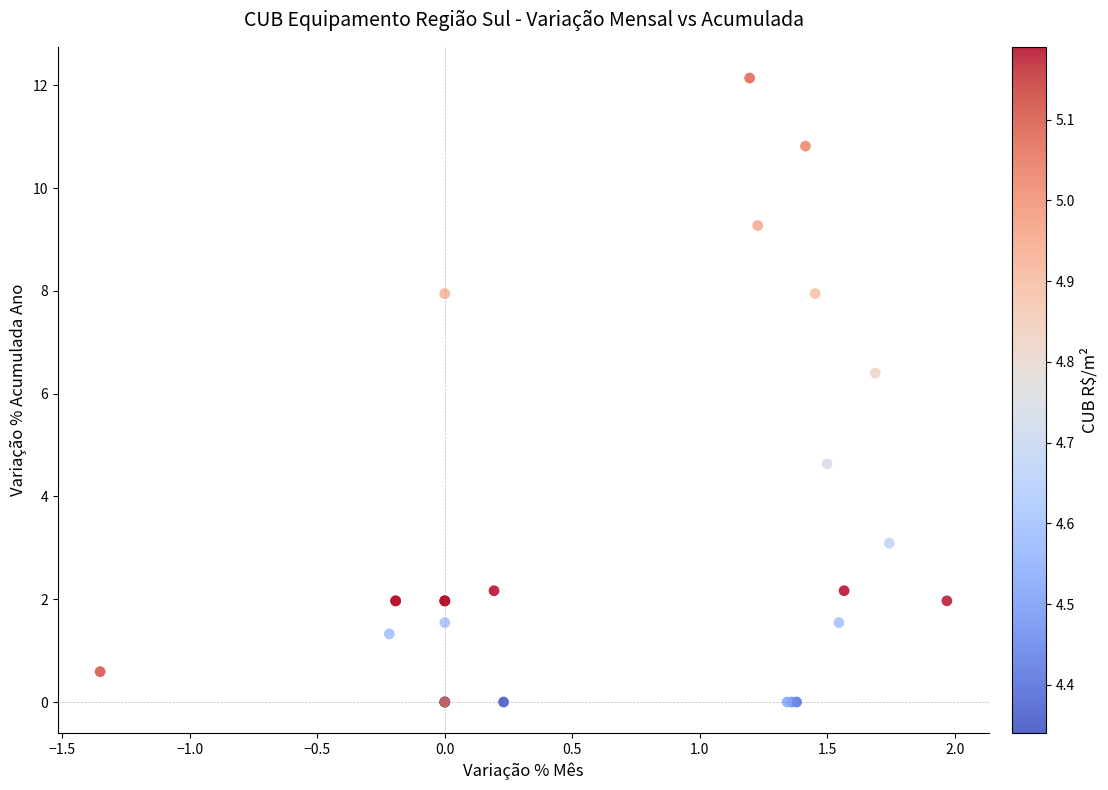

What Y value in the scatter plot is closest to 6?

6.4